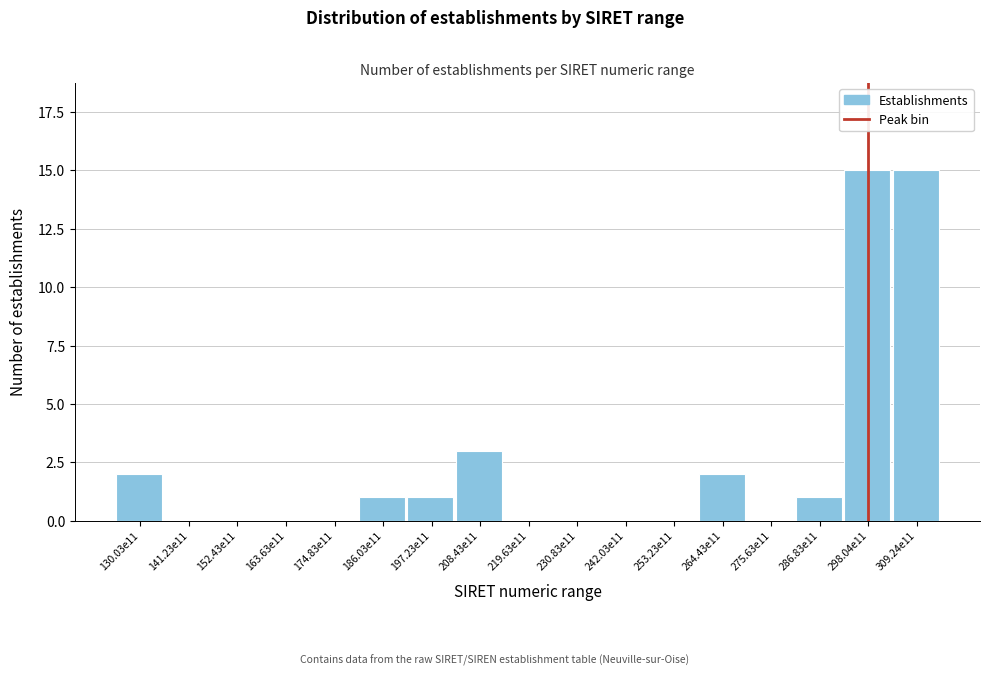

Reading left to right, extract all data points from this chart.

130.03e11=2	141.23e11=0	152.43e11=0	163.63e11=0	174.83e11=0	186.03e11=1	197.23e11=1	208.43e11=3	219.63e11=0	230.83e11=0	242.03e11=0	253.23e11=0	264.43e11=2	275.63e11=0	286.83e11=1	298.04e11=15	309.24e11=15